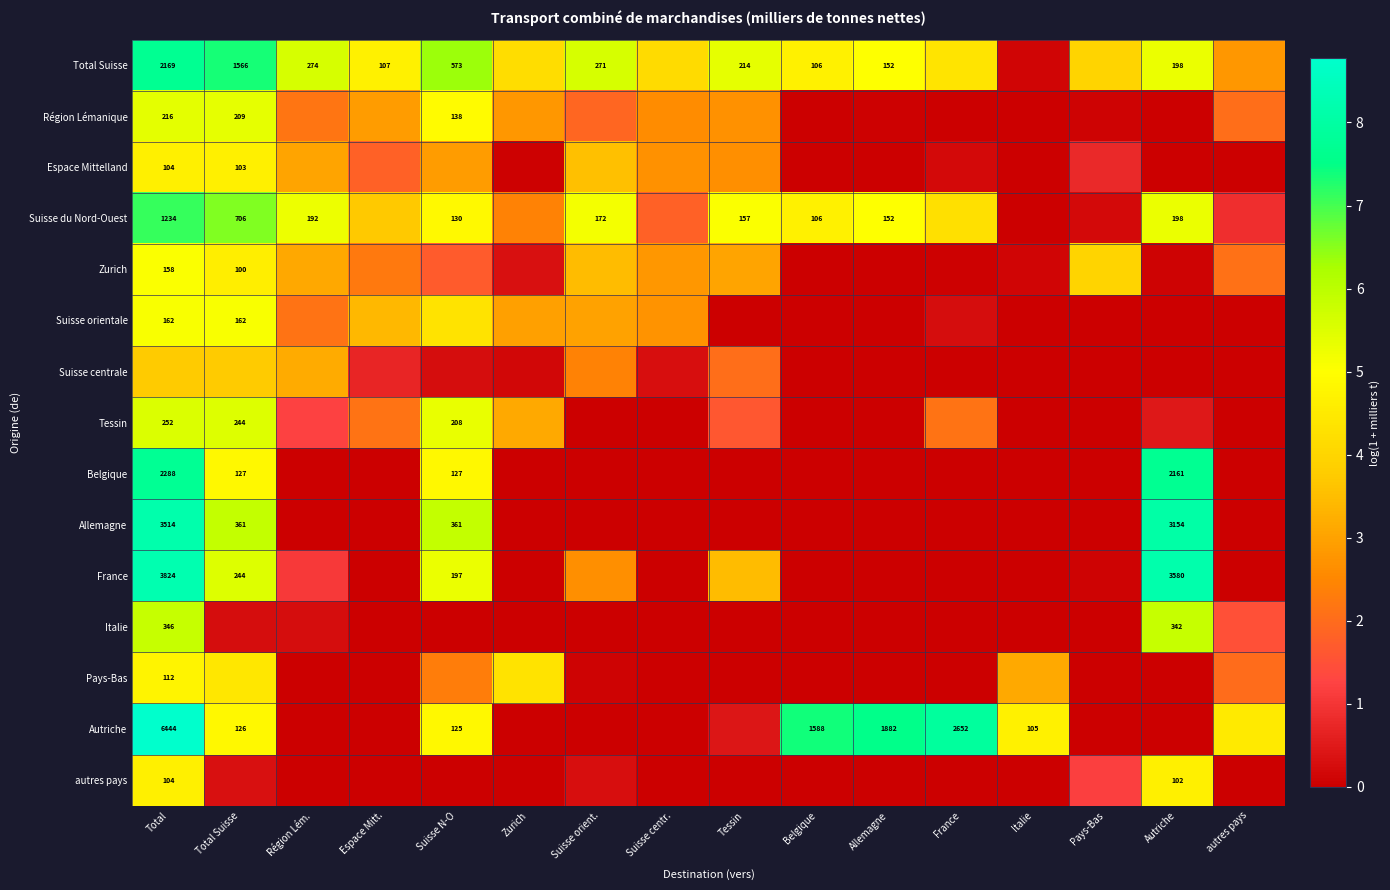

How many values in the Zurich series exceed 2?

9